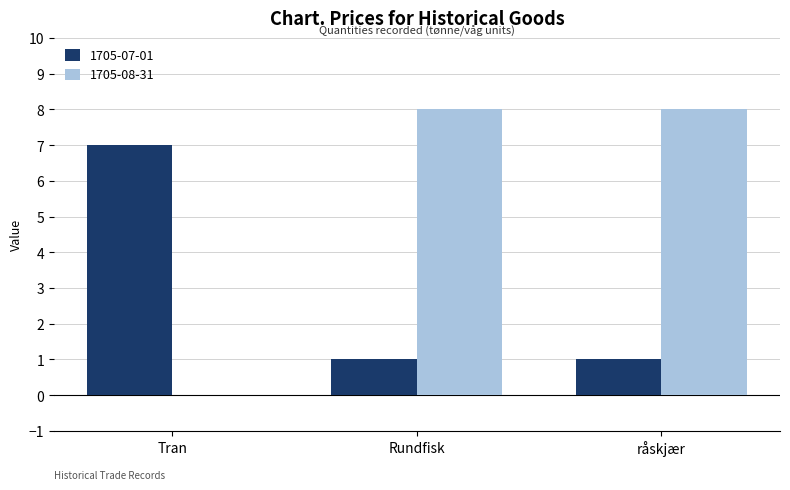

How many 1705-08-31 values are between 0 and 8?

3